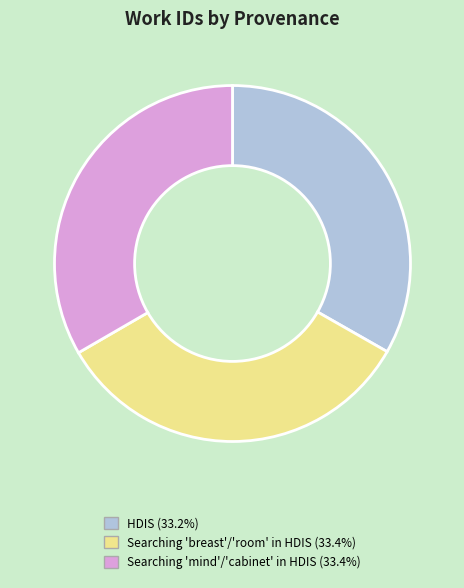

Combined, do Searching 'mind'/'cabinet' in HDIS (33.4%) and HDIS (33.2%) account for over 50%?

Yes